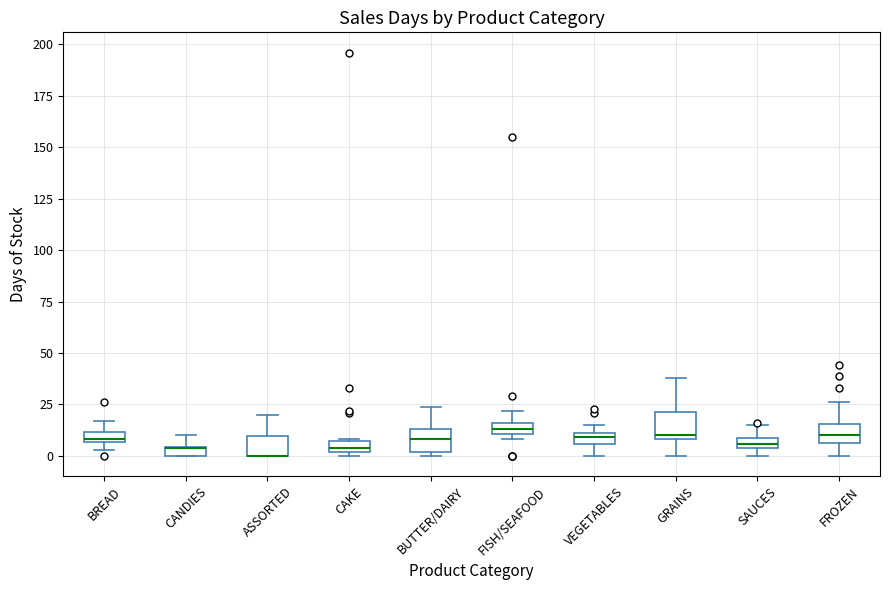

Where does the upper whisker of the box for SAUCES end on the y-axis? The values are not printed on the chart, so give them approximately, as read against the axis.

15